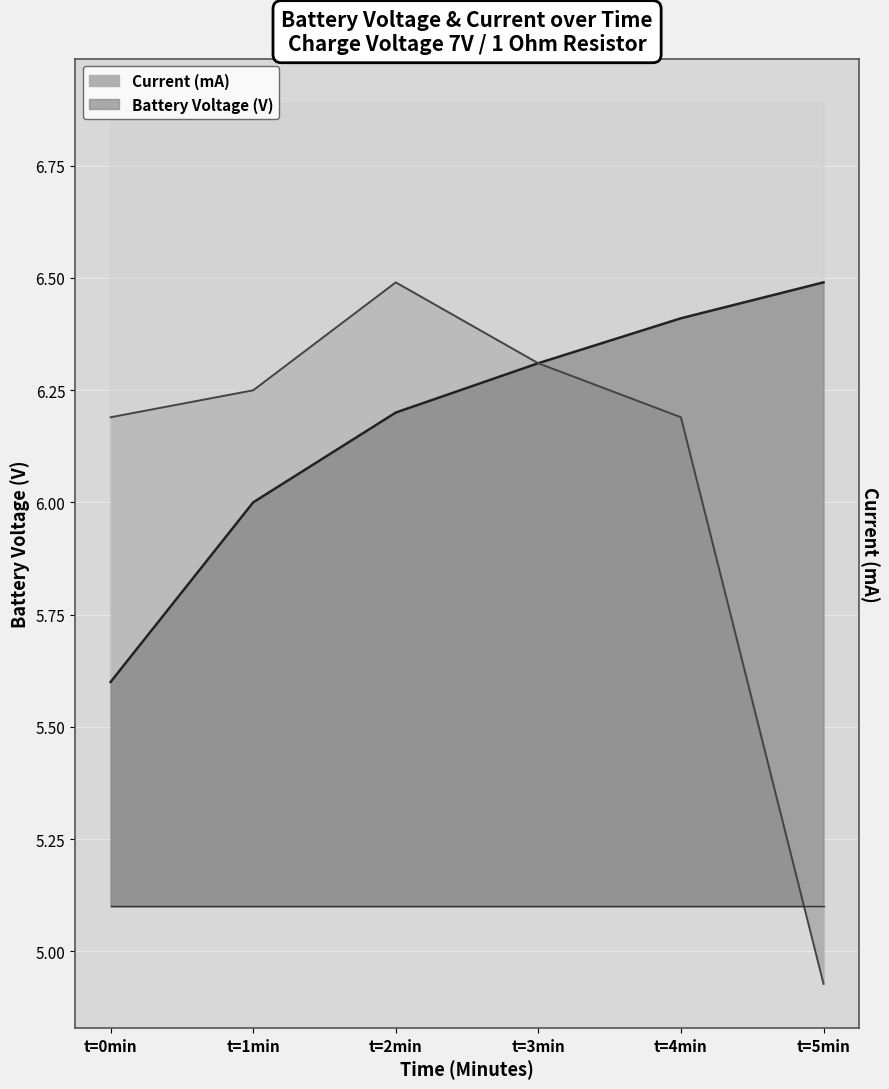

True or false: Battery Voltage (V) and Current (mA) cross at least once.

True